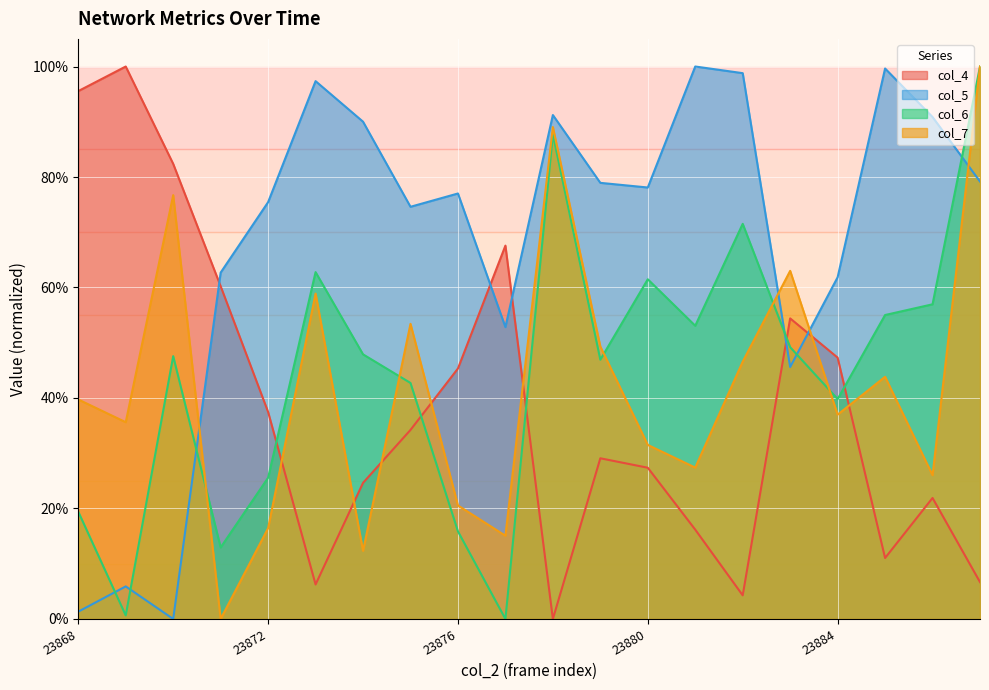

Reading left to right, extract all data points from this chart.

col_4: 23868=1.0	23869=1.0	23870=0.8	23871=0.6	23872=0.4	23873=0.1	23874=0.2	23875=0.3	23876=0.5	23877=0.7	23878=0.0	23879=0.3	23880=0.3	23881=0.2	23882=0.0	23883=0.5	23884=0.5	23885=0.1	23886=0.2	23887=0.1
col_5: 23868=0.0	23869=0.1	23870=0.0	23871=0.6	23872=0.8	23873=1.0	23874=0.9	23875=0.7	23876=0.8	23877=0.5	23878=0.9	23879=0.8	23880=0.8	23881=1.0	23882=1.0	23883=0.5	23884=0.6	23885=1.0	23886=0.9	23887=0.8
col_6: 23868=0.2	23869=0.0	23870=0.5	23871=0.1	23872=0.3	23873=0.6	23874=0.5	23875=0.4	23876=0.2	23877=0.0	23878=0.9	23879=0.5	23880=0.6	23881=0.5	23882=0.7	23883=0.5	23884=0.4	23885=0.6	23886=0.6	23887=1.0
col_7: 23868=0.4	23869=0.4	23870=0.8	23871=0.0	23872=0.2	23873=0.6	23874=0.1	23875=0.5	23876=0.2	23877=0.2	23878=0.9	23879=0.5	23880=0.3	23881=0.3	23882=0.5	23883=0.6	23884=0.4	23885=0.4	23886=0.3	23887=1.0